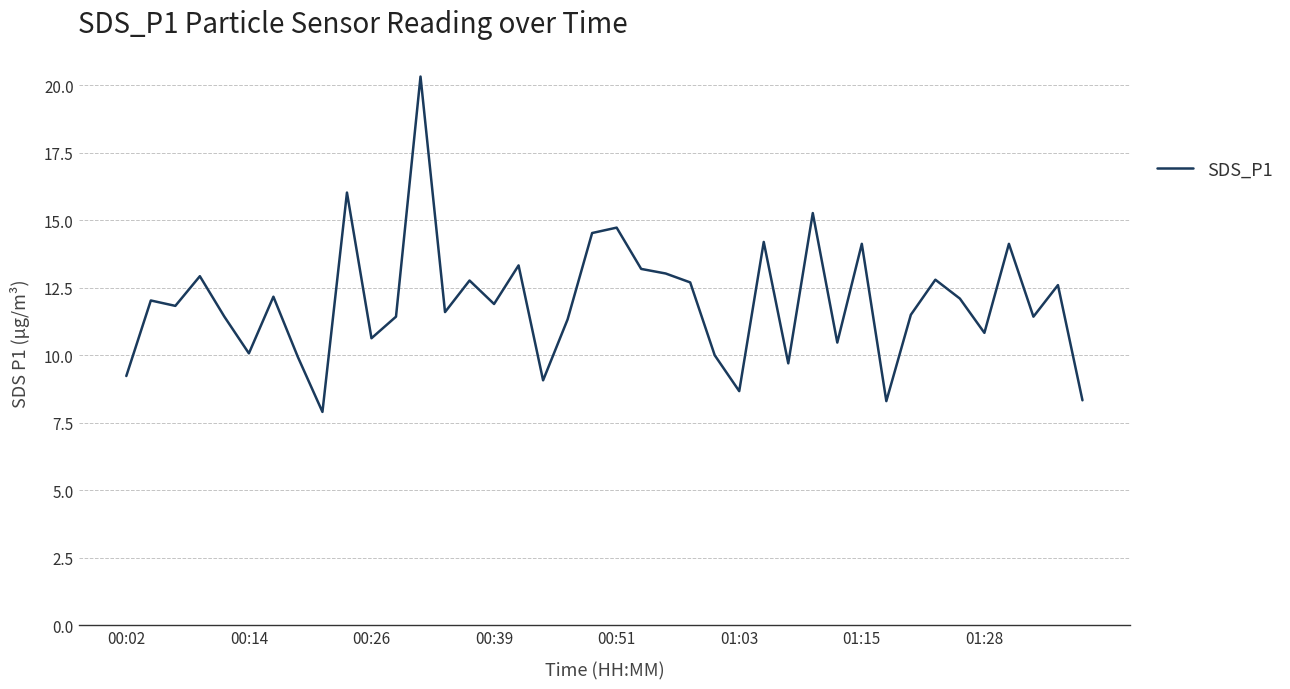

What is the difference between the maximum and minimum values?

12.4